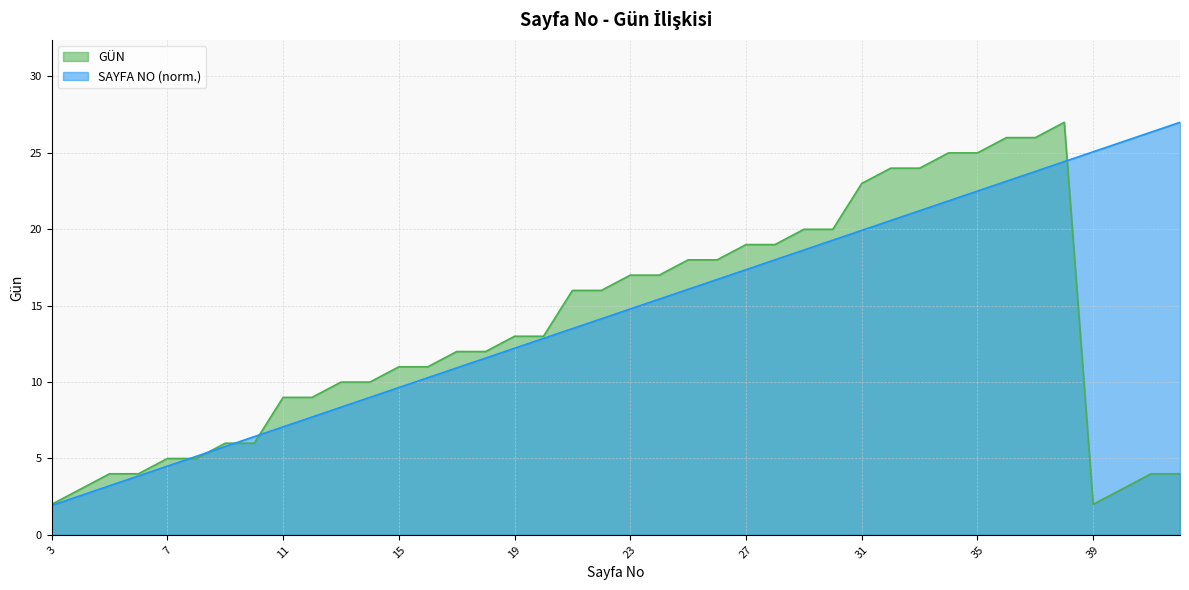

Between which two adjacent categories do SAYFA NO and GÜN first intersect?

7 and 8